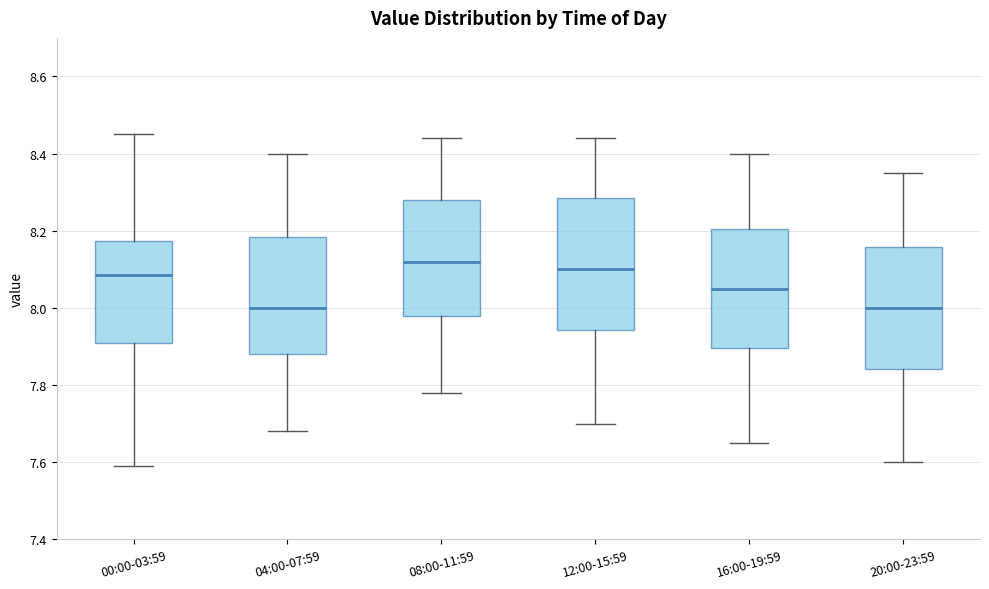

Comparing the boxes themselves (not the whiskers), which one is the tallest?

12:00-15:59